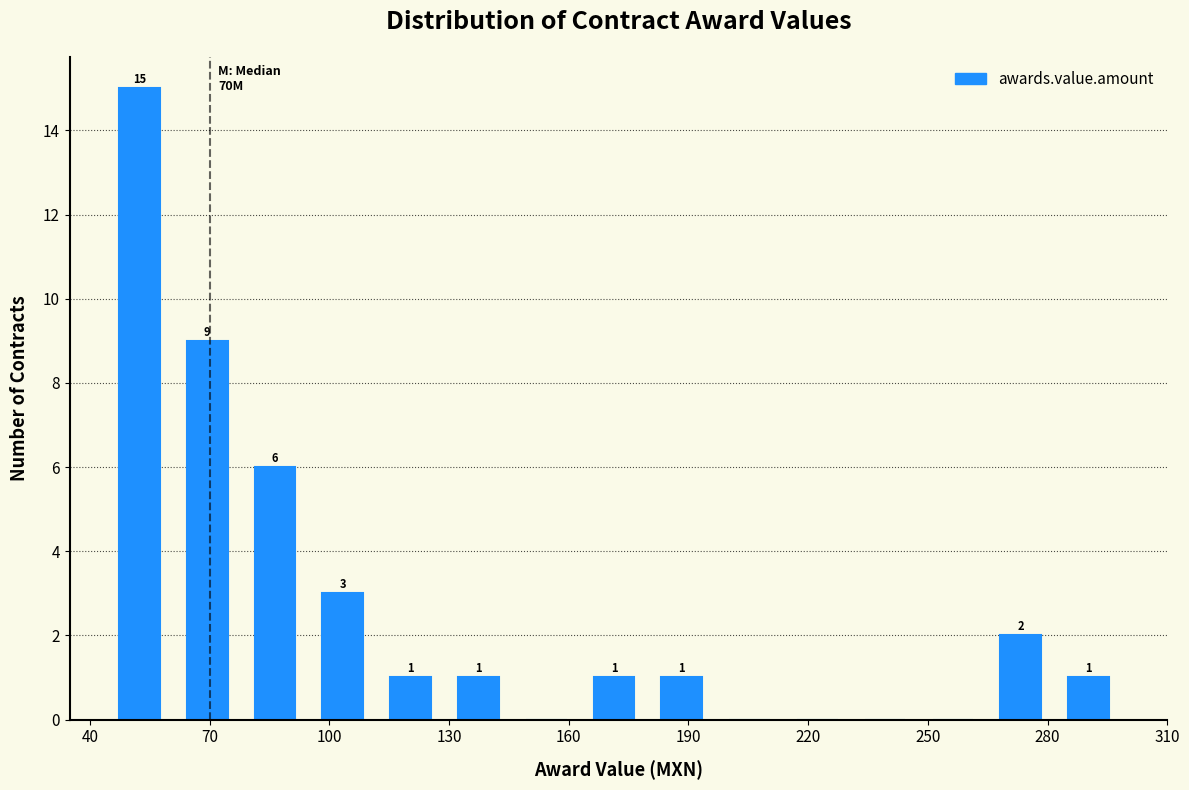

Read against the x-axis, roughly where is the centre of the tallest bar?

50